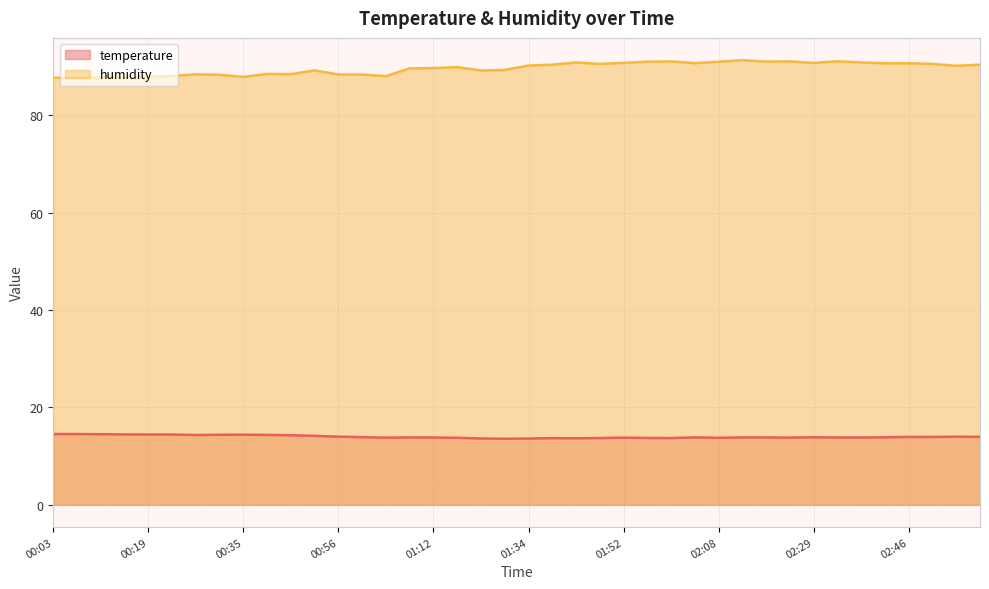

At 02:55, list the series in order from largest to smallest.

humidity, temperature